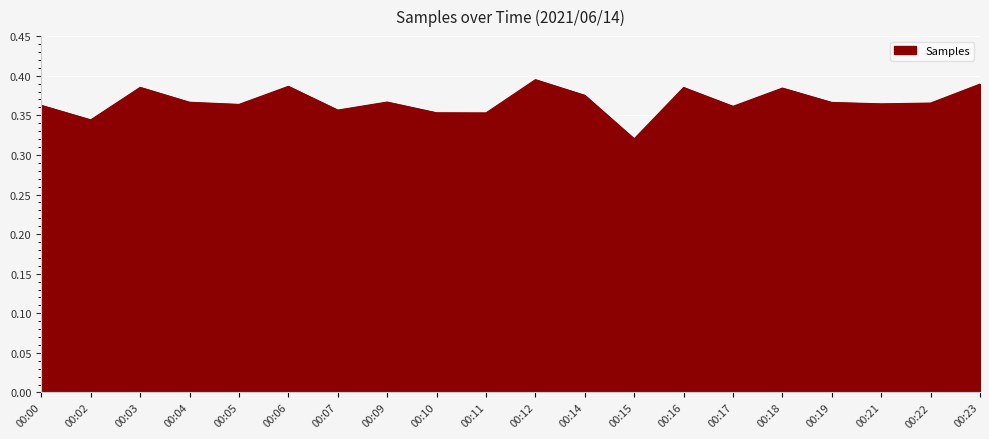

What is the difference between the maximum and second lowest values?

50765